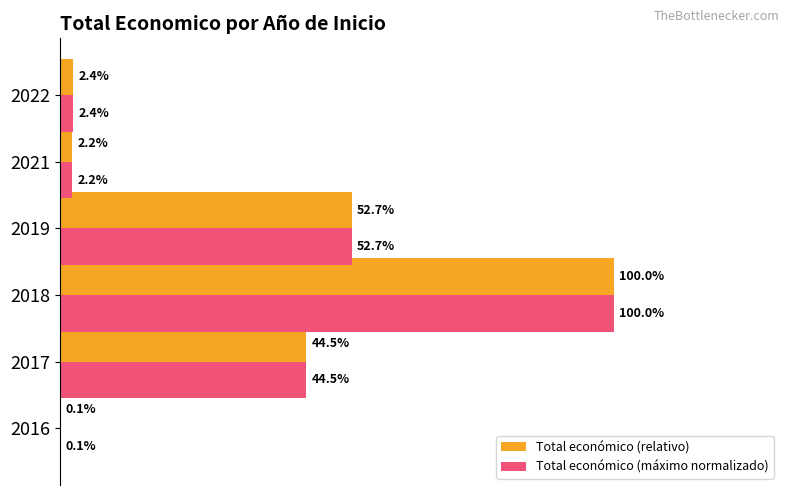

Is the value of Total económico (relativo) at 2018 greater than the value of Total económico (máximo normalizado) at 2022?

Yes